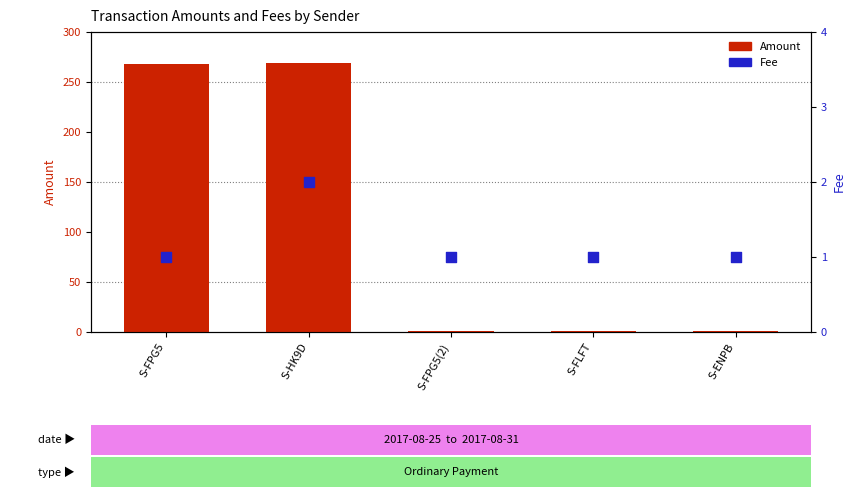

At how many categories does at least one series exceed 46?

2